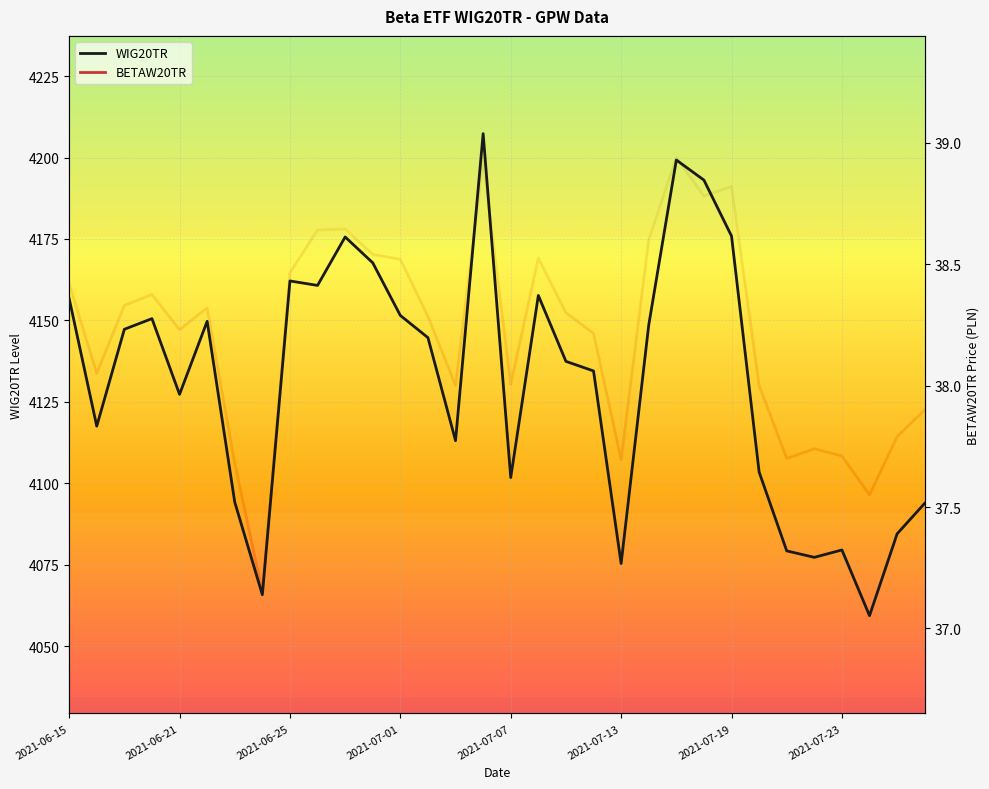

How many values in the WIG20TR series exceed 4144?

16